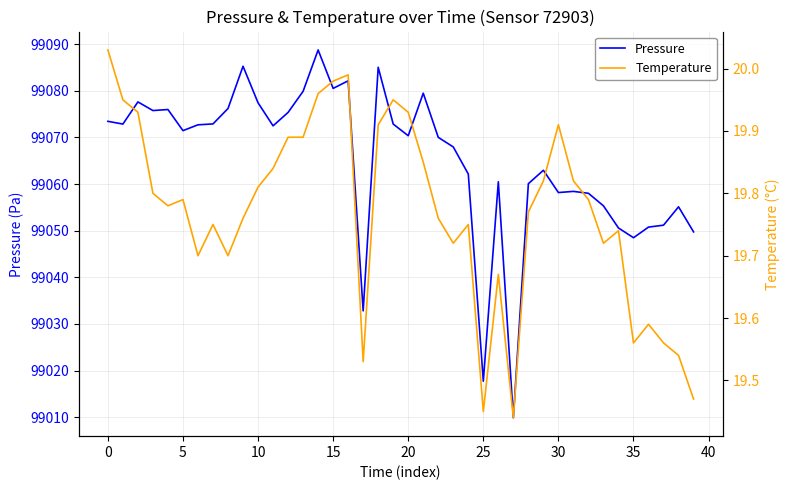

What is the value of the Temperature point at the 8th from the left?

19.8